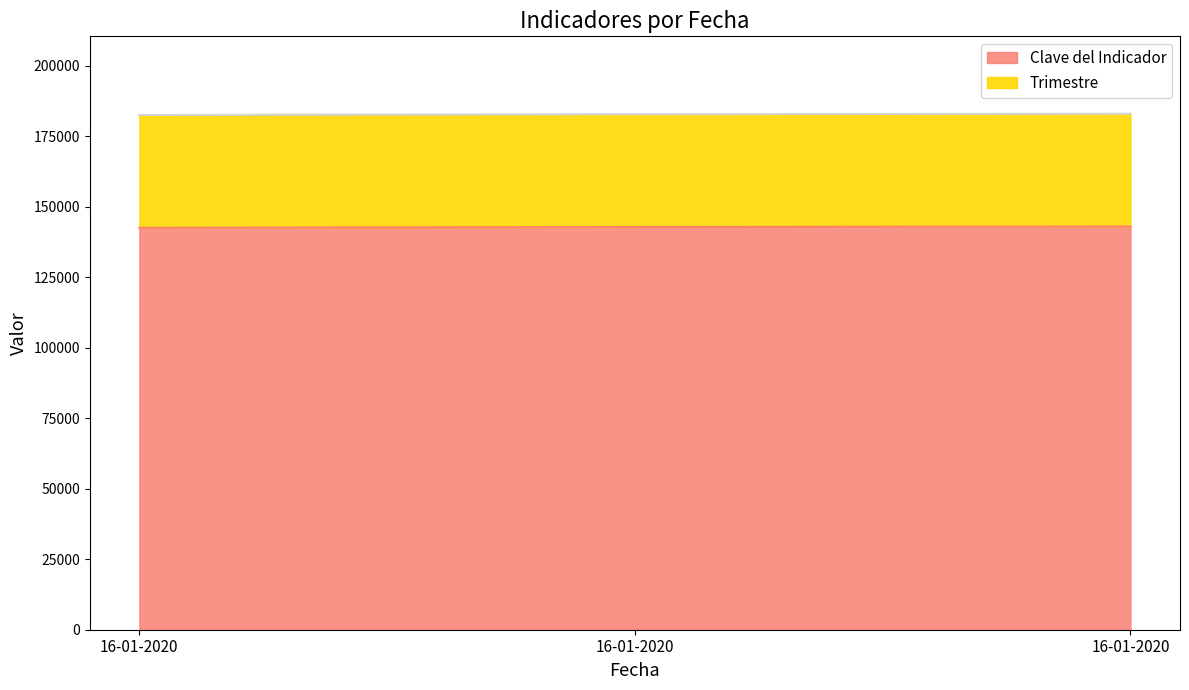

How many data points does each series have?

3